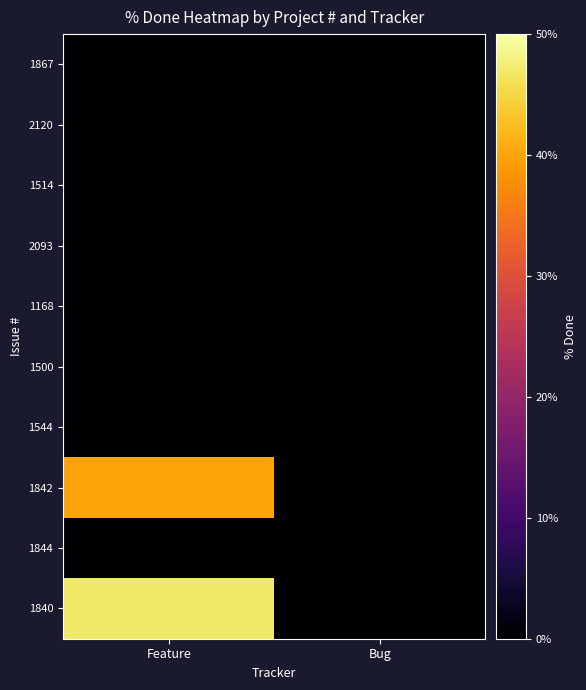

List the series in order of their peak value, highest first.

1840, 1842, 1867, 2120, 1514, 2093, 1168, 1500, 1544, 1844